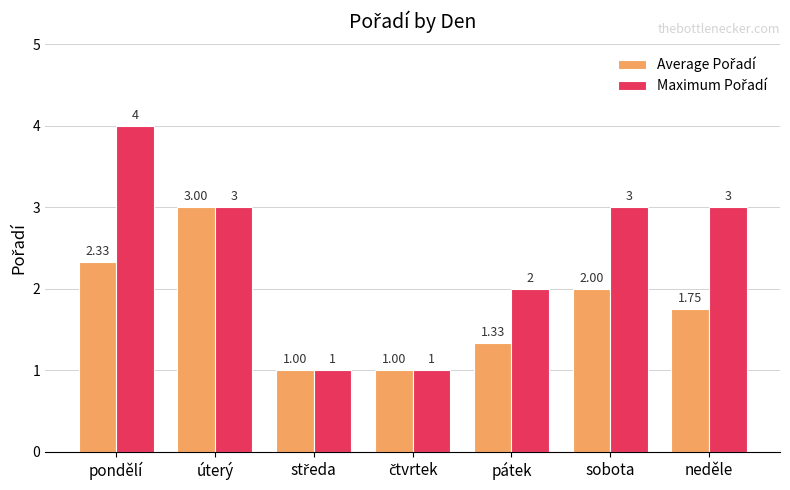

At which category is the sum across all series the highest?

pondělí